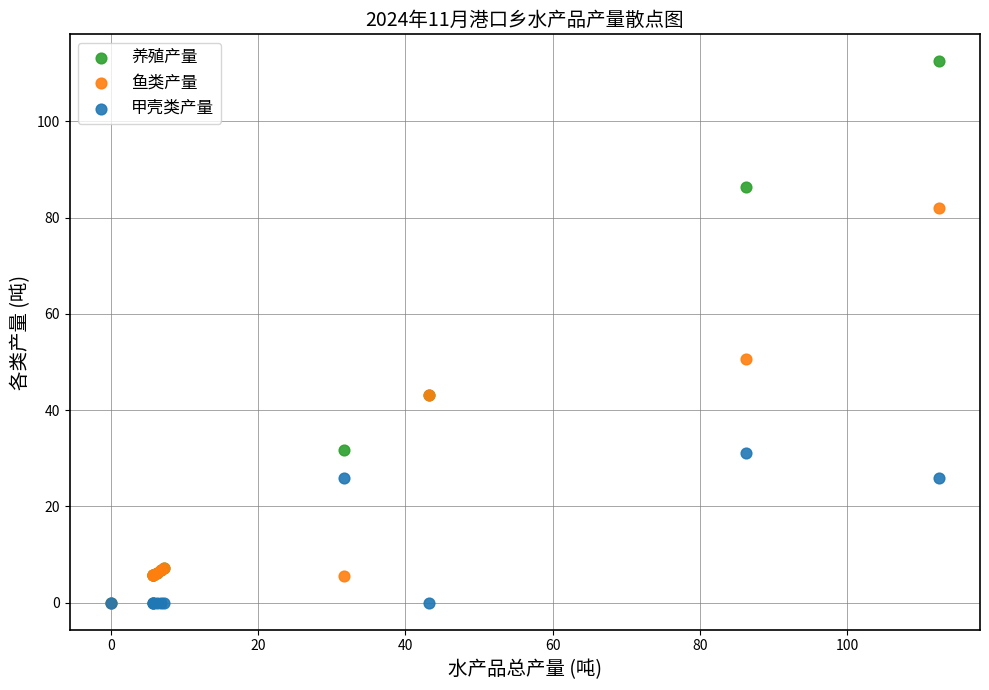

In the 养殖产量 series, what Y value is closest to 56?

43.2